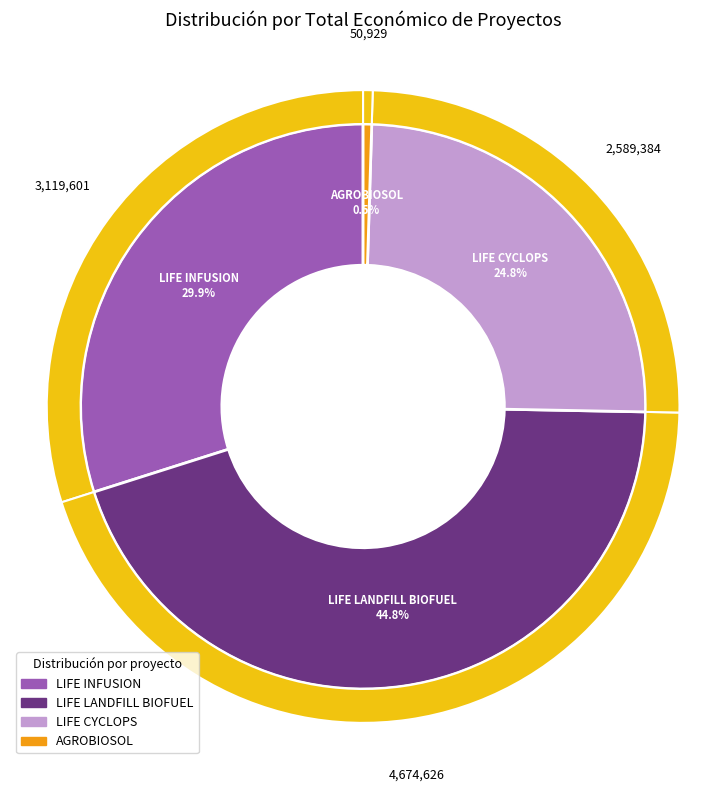

Which category has the biggest portion of the pie?

LIFE LANDFILL BIOFUEL